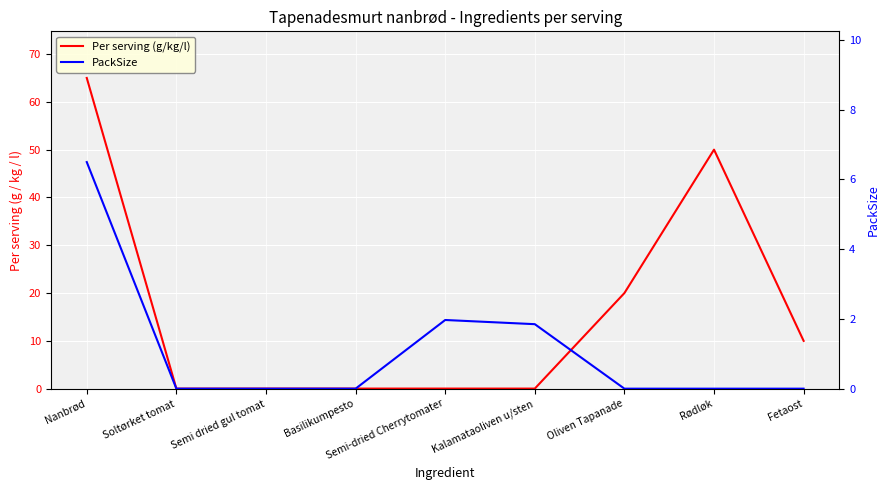

What is the difference between the maximum and minimum values in the PackSize series?

6.5